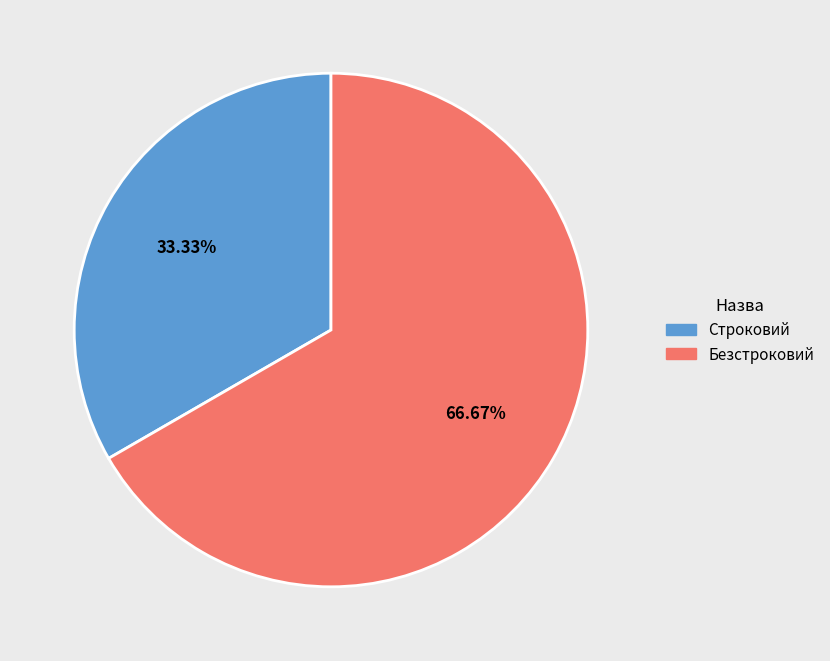

Is Строковий the majority of the pie?

No